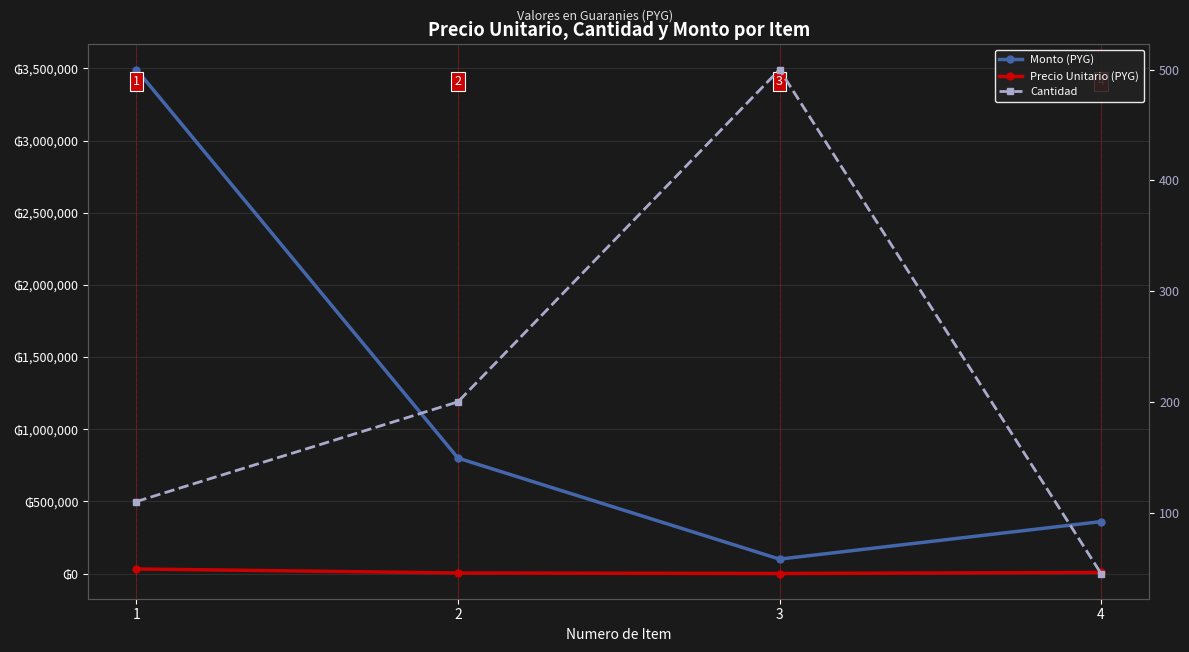

At how many categories does at least one series exceed 45713?

4